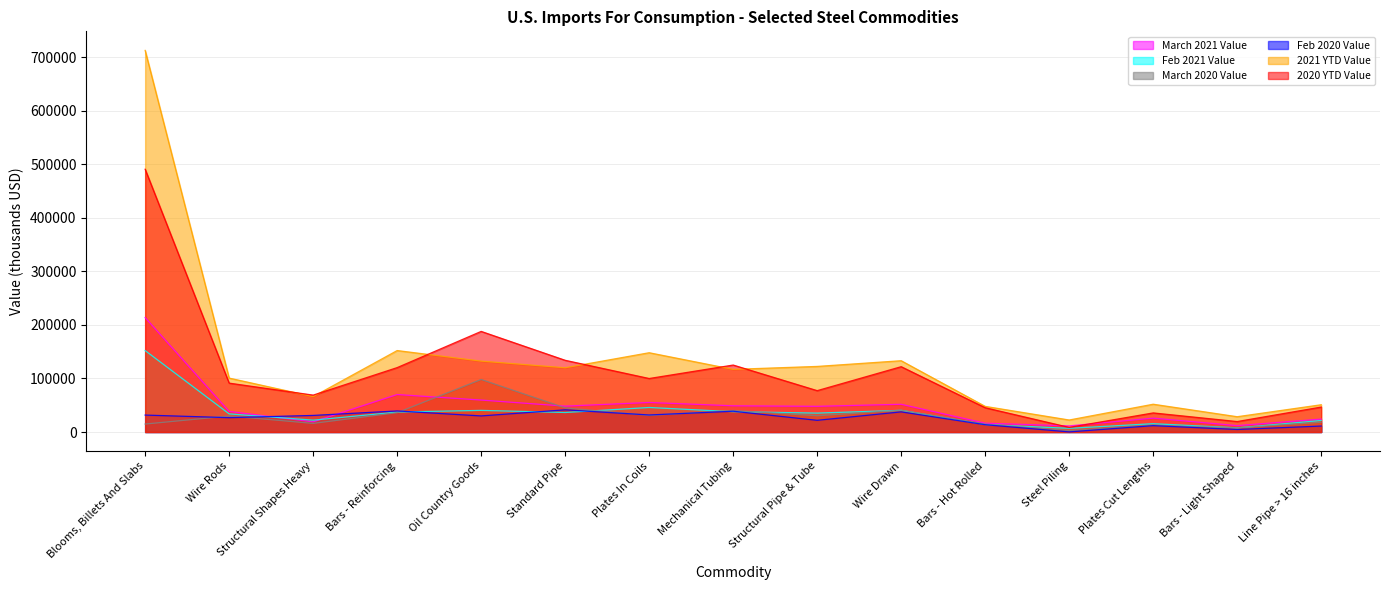

What position from the right is Mechanical Tubing?

8